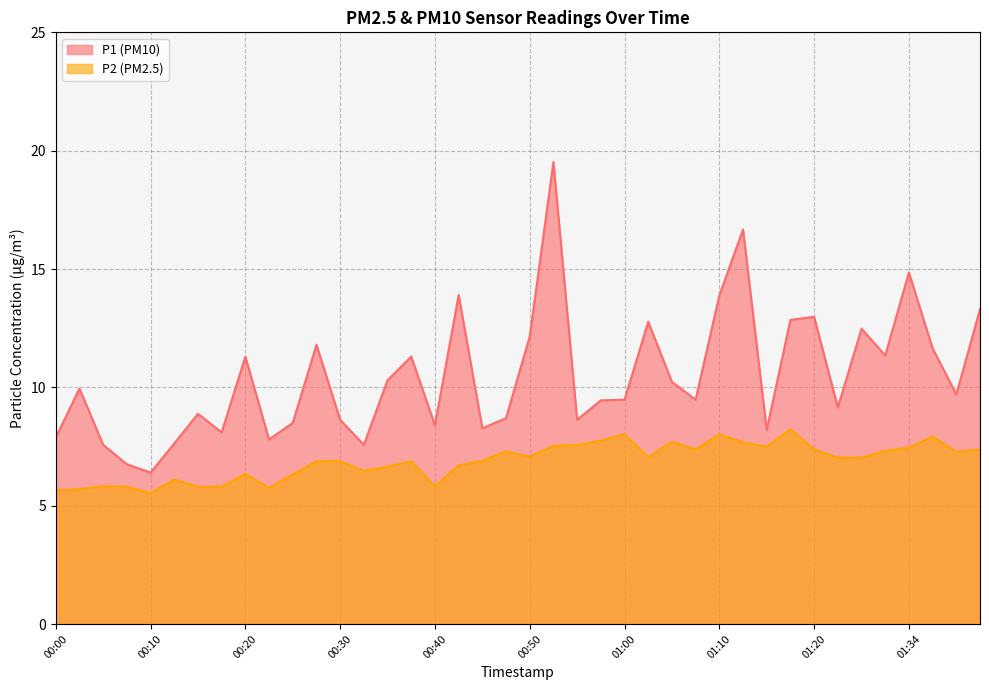

At which category does P1 reach its first local valley?

00:10